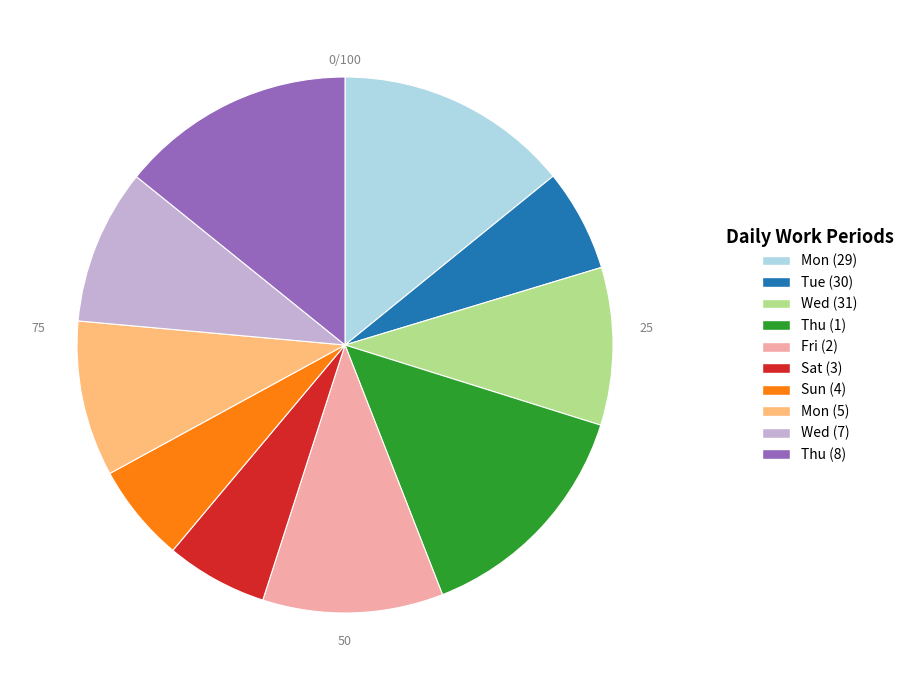

Is it true that Fri (2) is 4% of the pie?

False